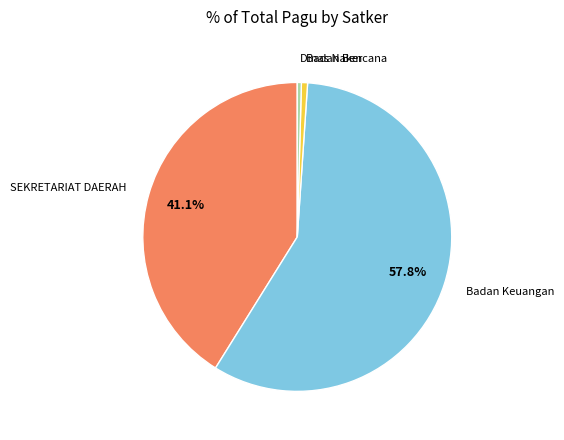

What percentage is the SEKRETARIAT DAERAH slice, to the nearest percent?

41%